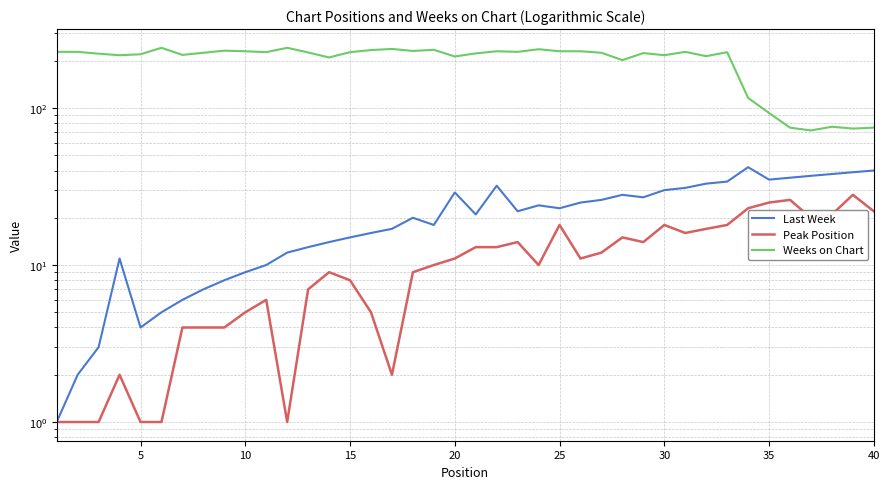

The Last Week series shows 27 at 18. True or false?

False